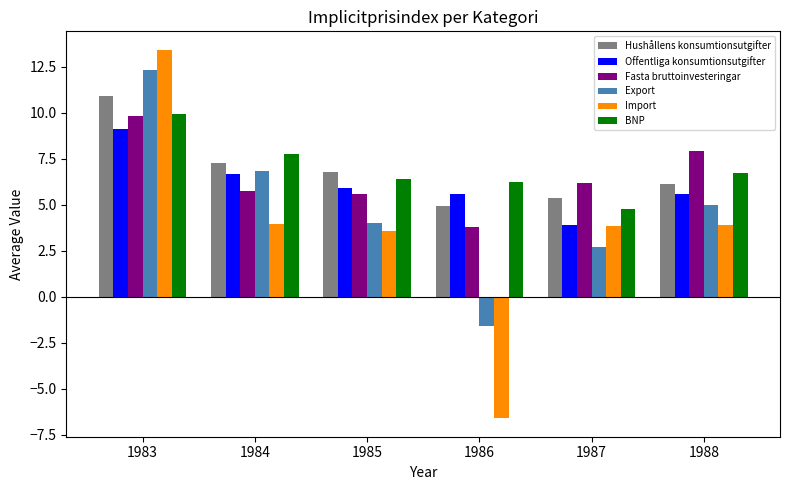

What is the sum of all Offentliga konsumtionsutgifter values?

36.7